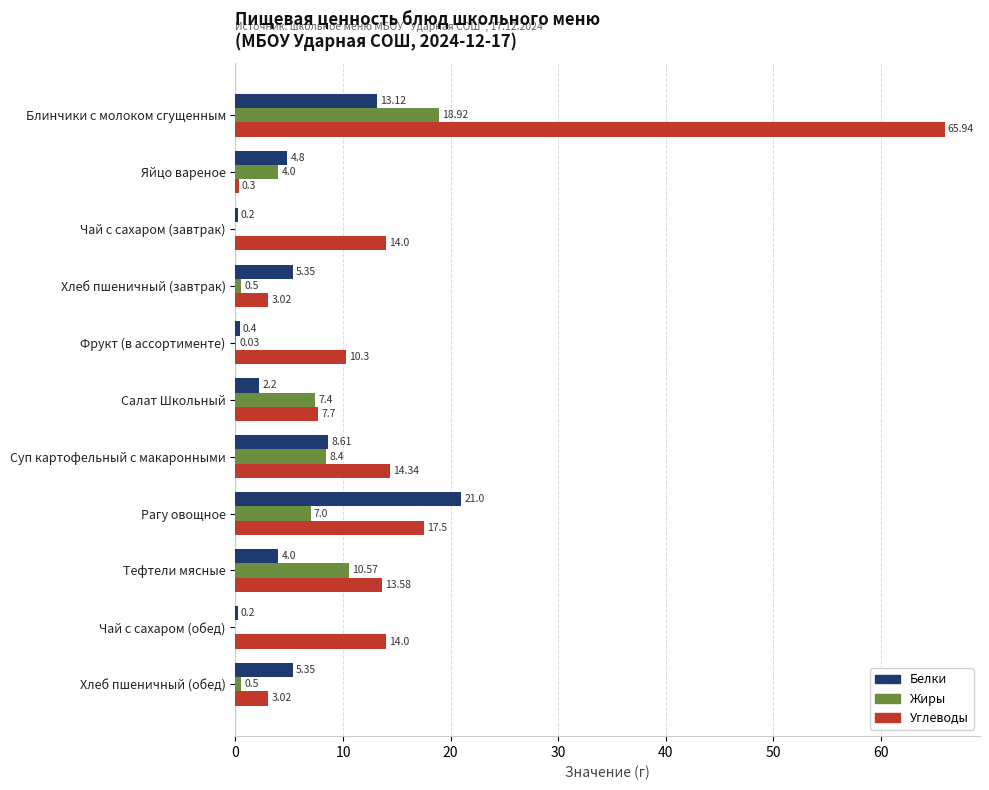

What is the sum of the Жиры values at Яйцо вареное and Чай с сахаром (обед)?

4.0